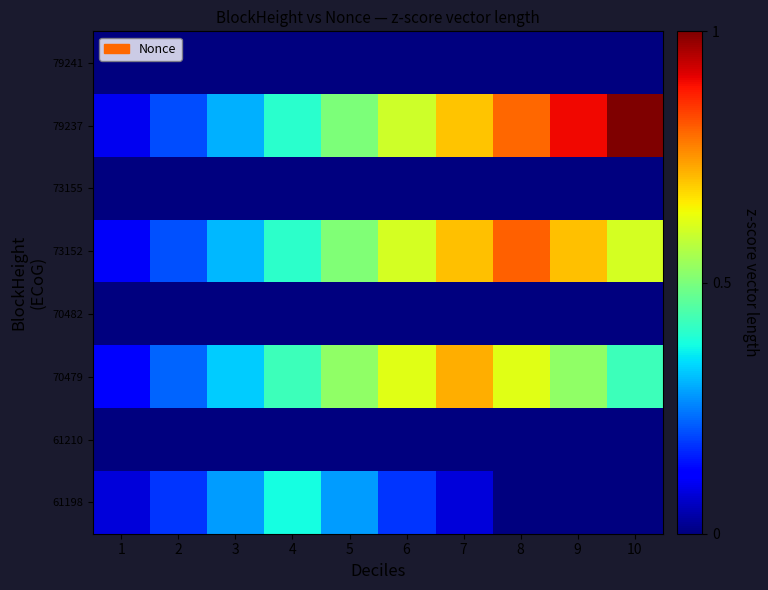

Which has a higher value, 5 or 2?

5